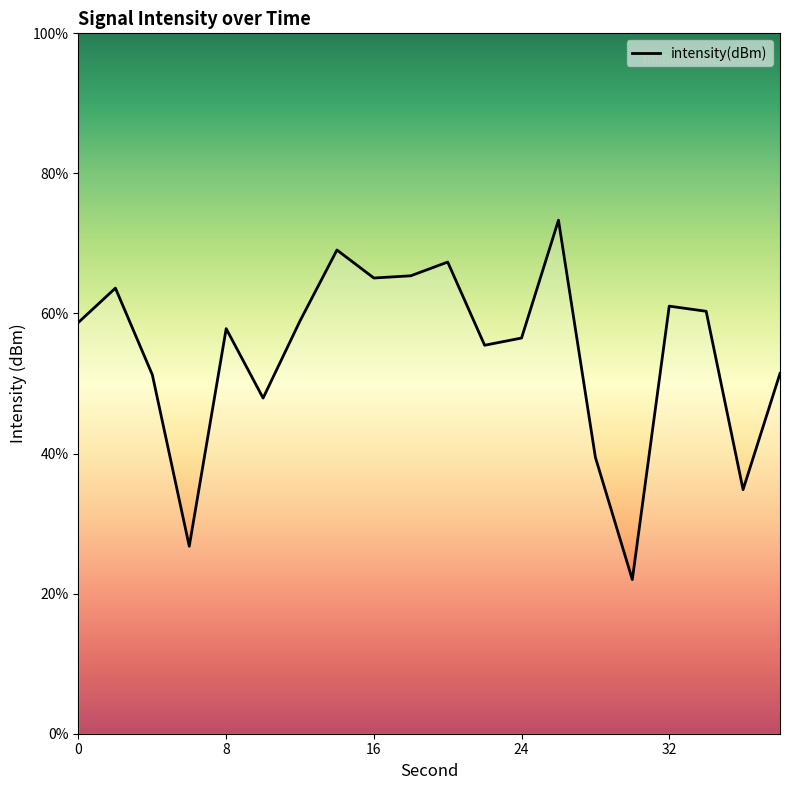

Does the chart display data point markers on the line(s)?

No